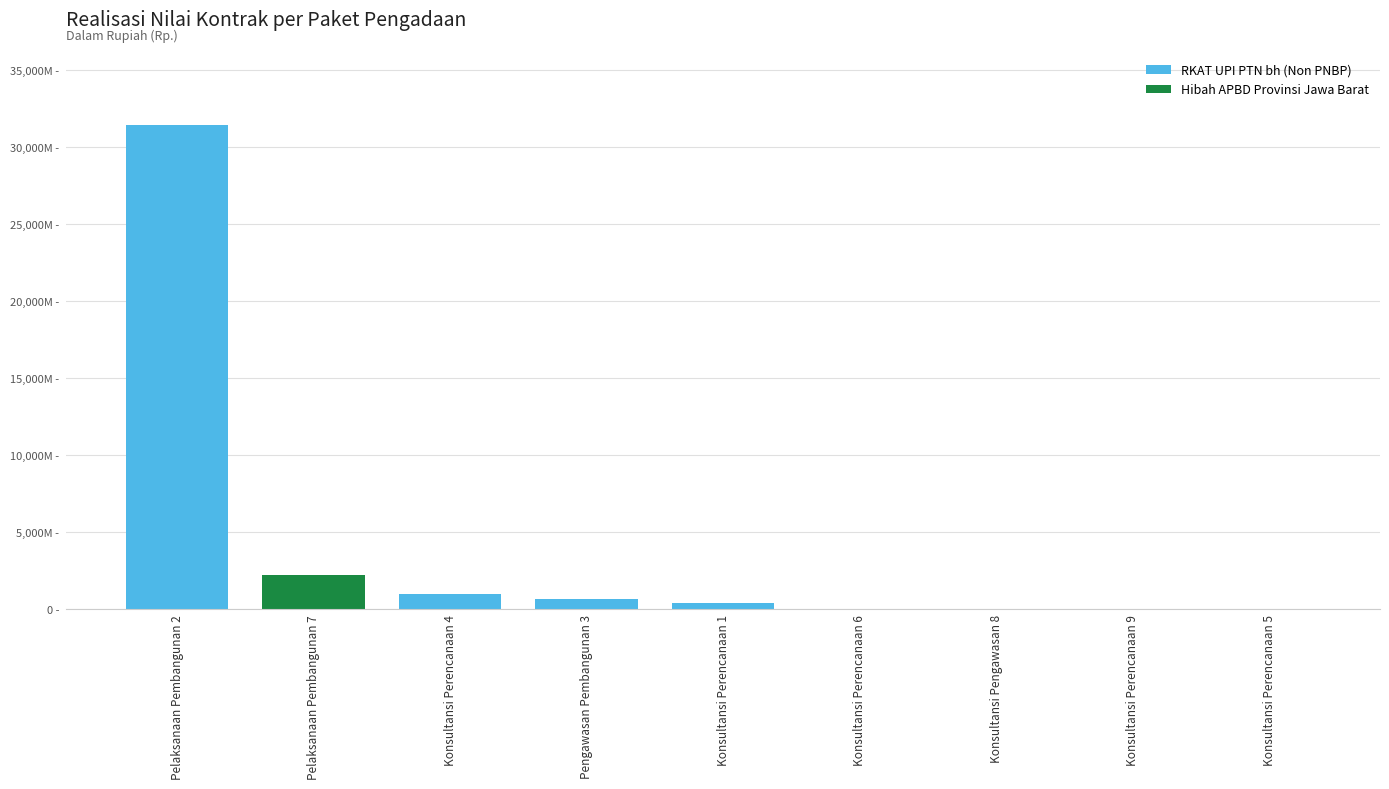

At which category is the sum across all series the highest?

Pelaksanaan Pembangunan 2